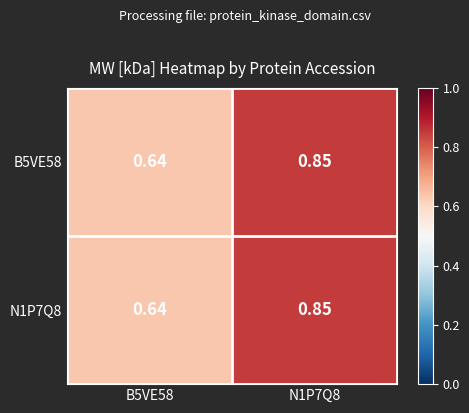

Is the value of B5VE58 at B5VE58 greater than the value of N1P7Q8 at N1P7Q8?

No